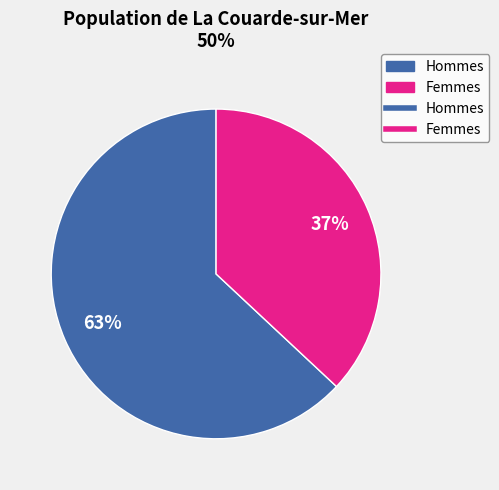

How many segments does this pie chart have?

2